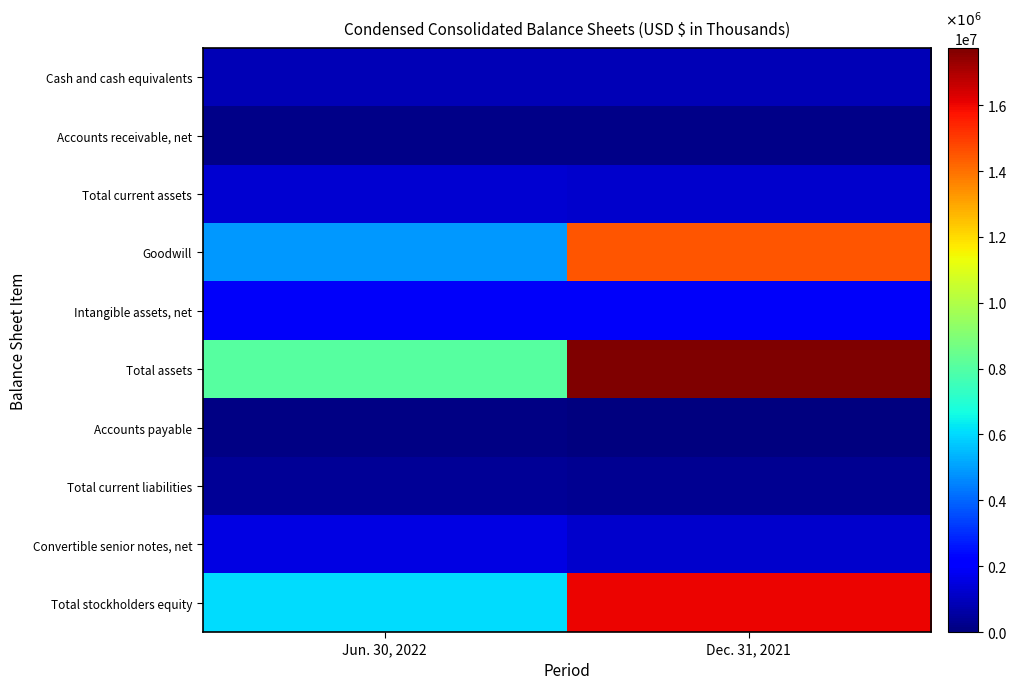

Reading left to right, transcribe all the data shown in this chart.

Cash and cash equivalents: Jun. 30, 2022=881161	Dec. 31, 2021=893480
Accounts receivable, net: Jun. 30, 2022=205434	Dec. 31, 2021=168956
Total current assets: Jun. 30, 2022=1257269	Dec. 31, 2021=1225439
Goodwill: Jun. 30, 2022=4858196	Dec. 31, 2021=14504174
Intangible assets, net: Jun. 30, 2022=1872172	Dec. 31, 2021=1910278
Total assets: Jun. 30, 2022=8102775	Dec. 31, 2021=17734608
Accounts payable: Jun. 30, 2022=94371	Dec. 31, 2021=47257
Total current liabilities: Jun. 30, 2022=371479	Dec. 31, 2021=331013
Convertible senior notes, net: Jun. 30, 2022=1533609	Dec. 31, 2021=1225671
Total stockholders equity: Jun. 30, 2022=6084650	Dec. 31, 2021=16045757